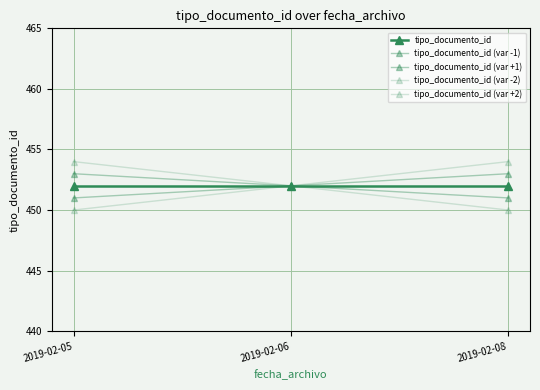

What is the value of the tipo_documento_id point at the 2nd from the left?

452